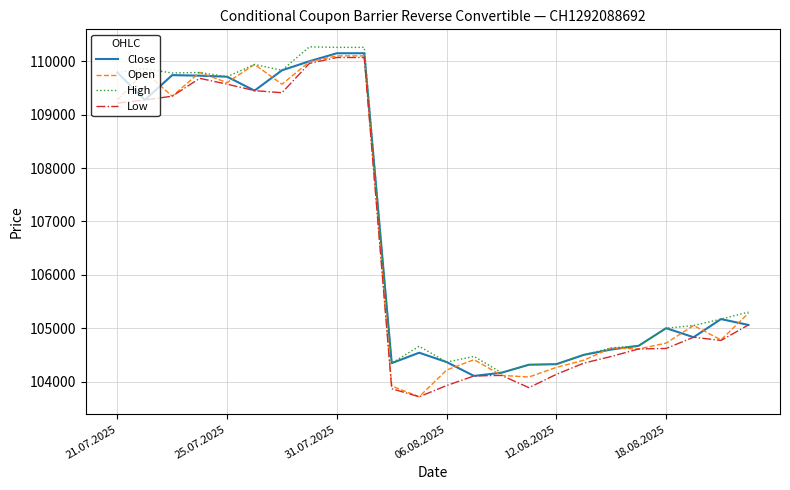

What is the maximum value shown in the chart?

110270